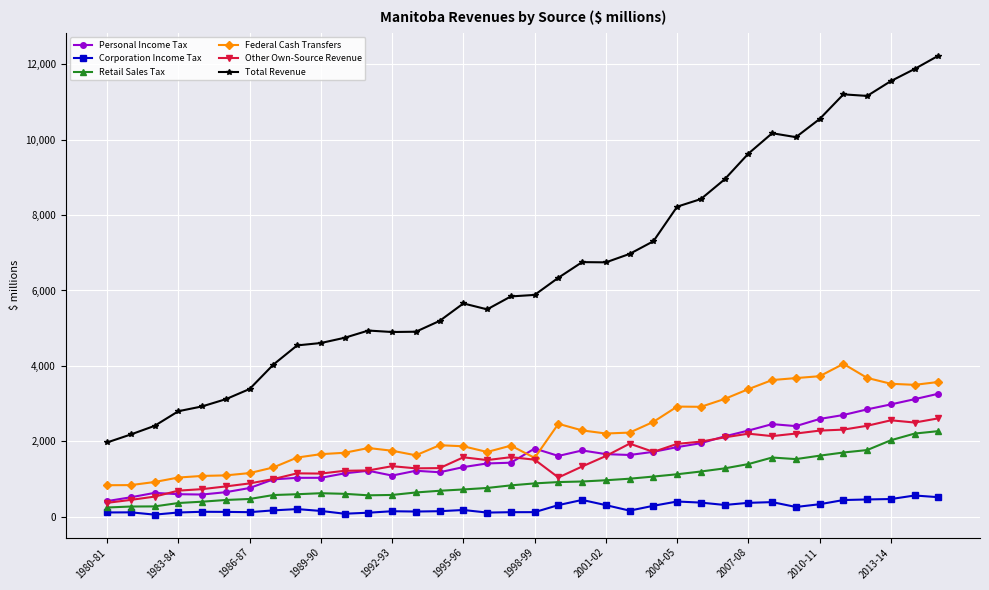

What is the highest value of the Retail Sales Tax series?

2268.8